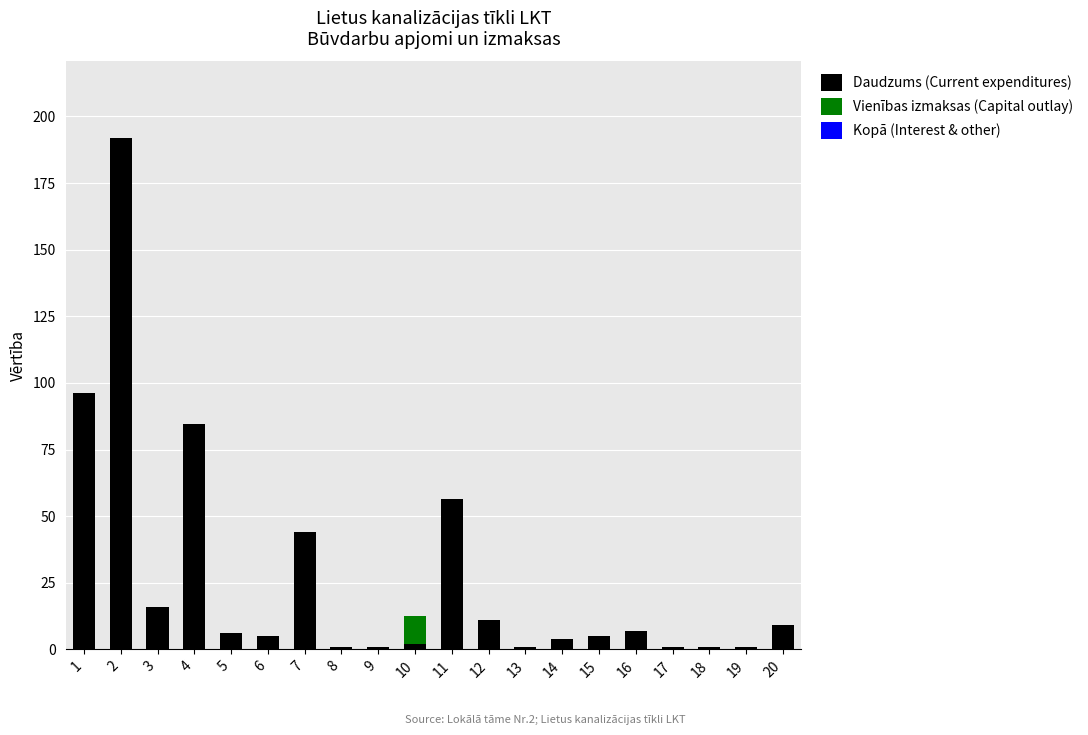

The value of Daudzums (Current expenditures) at 2 is 191.9. True or false?

True